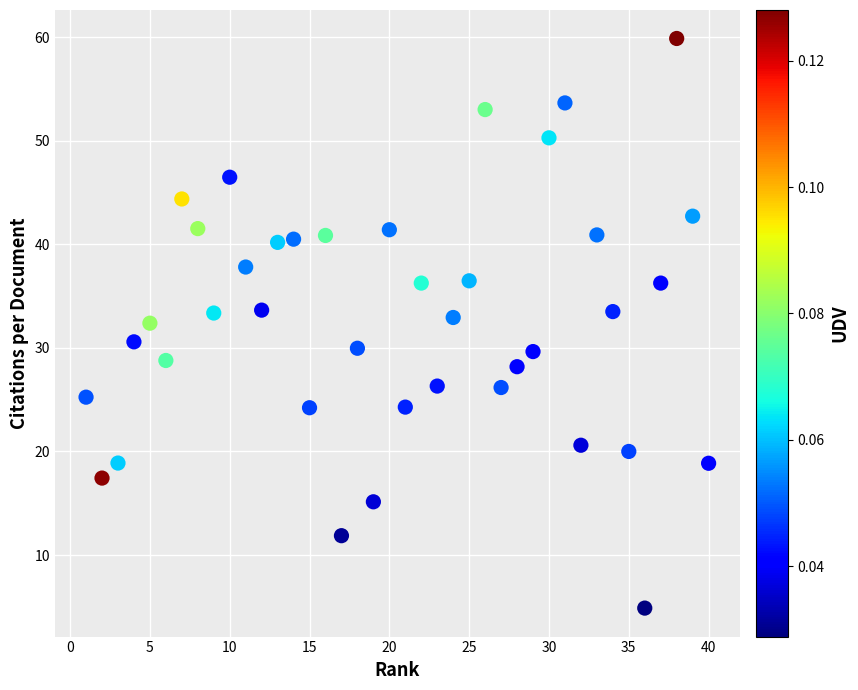

What is the range of X values (max minus min)?

39.0